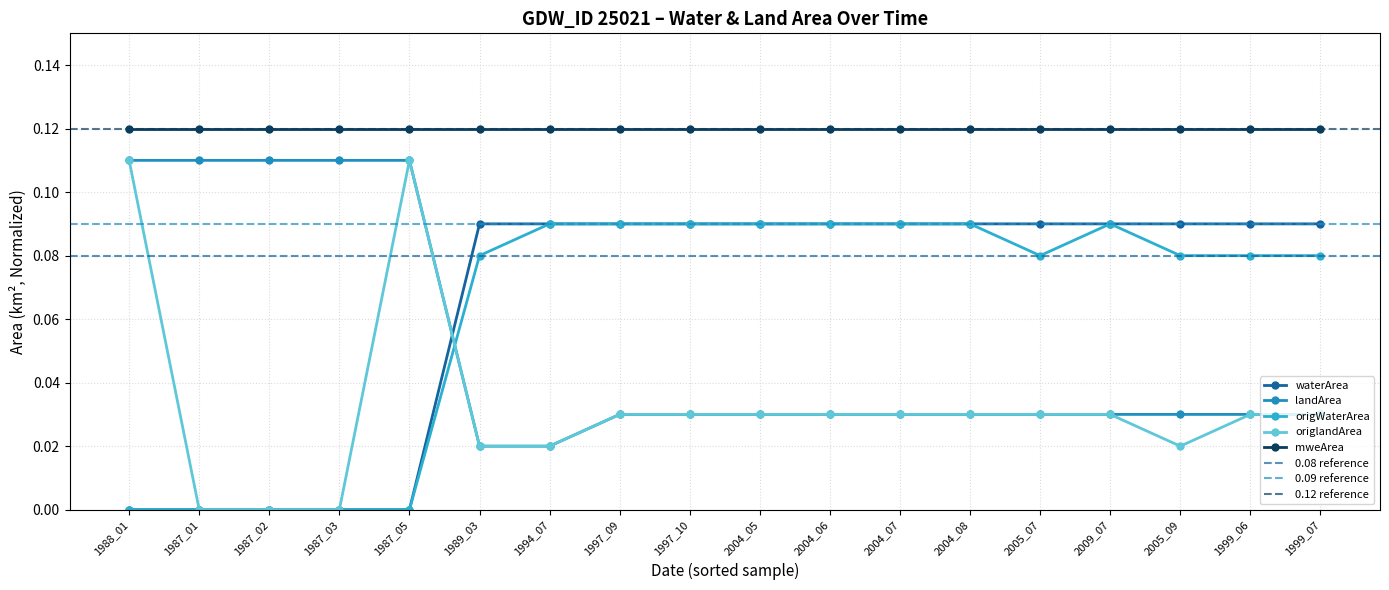

True or false: origlandArea has a value of 0.0 at 2004_06.

True